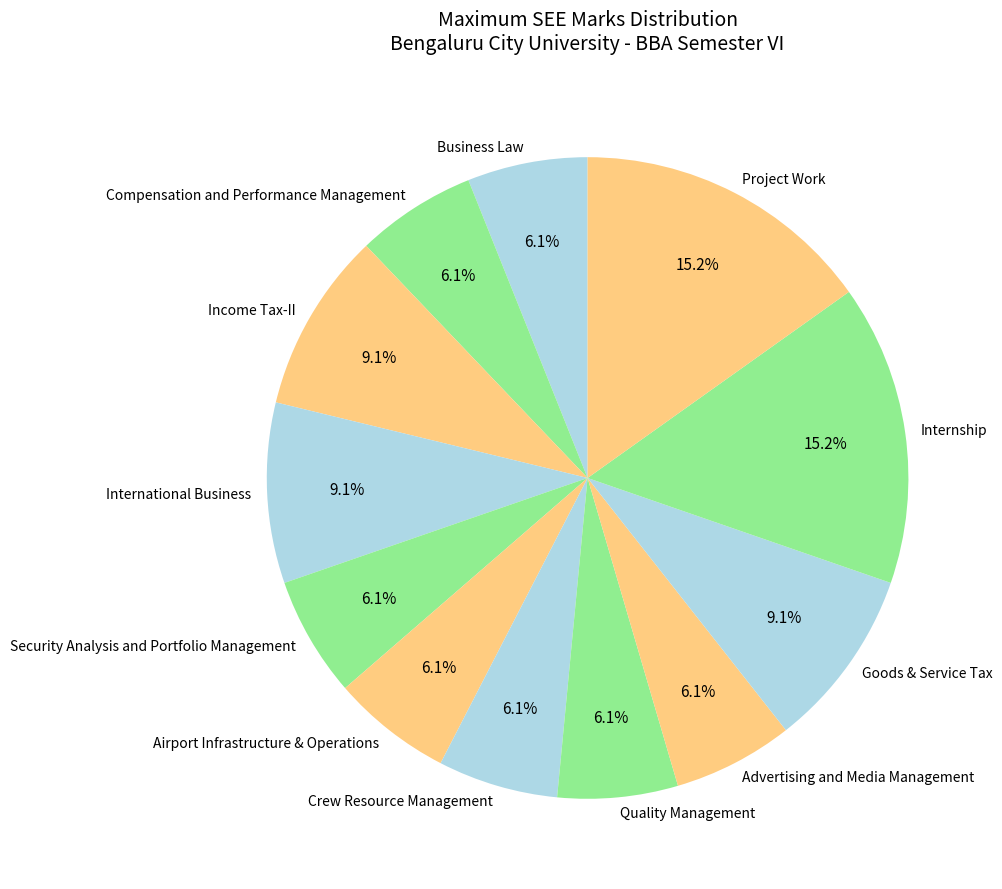

How much of the chart is everything except Airport Infrastructure & Operations?

93.9%